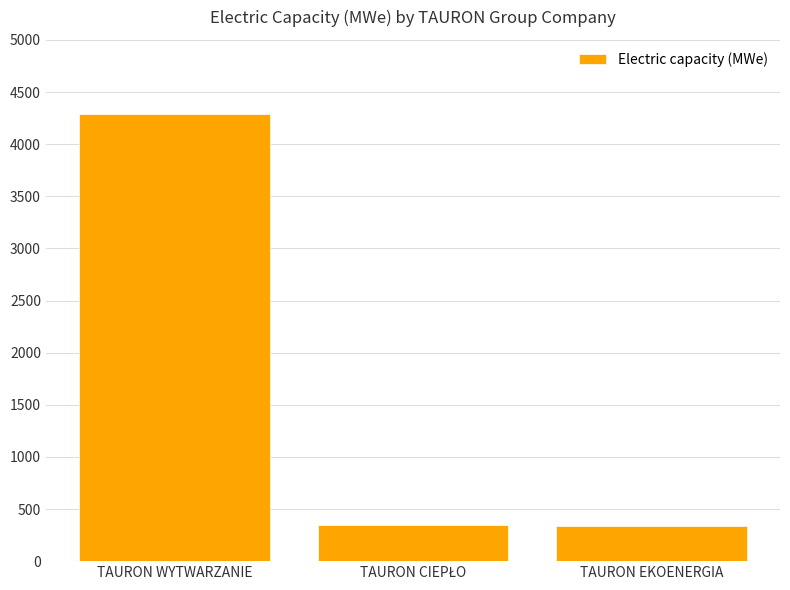

How many values are below 347?

1